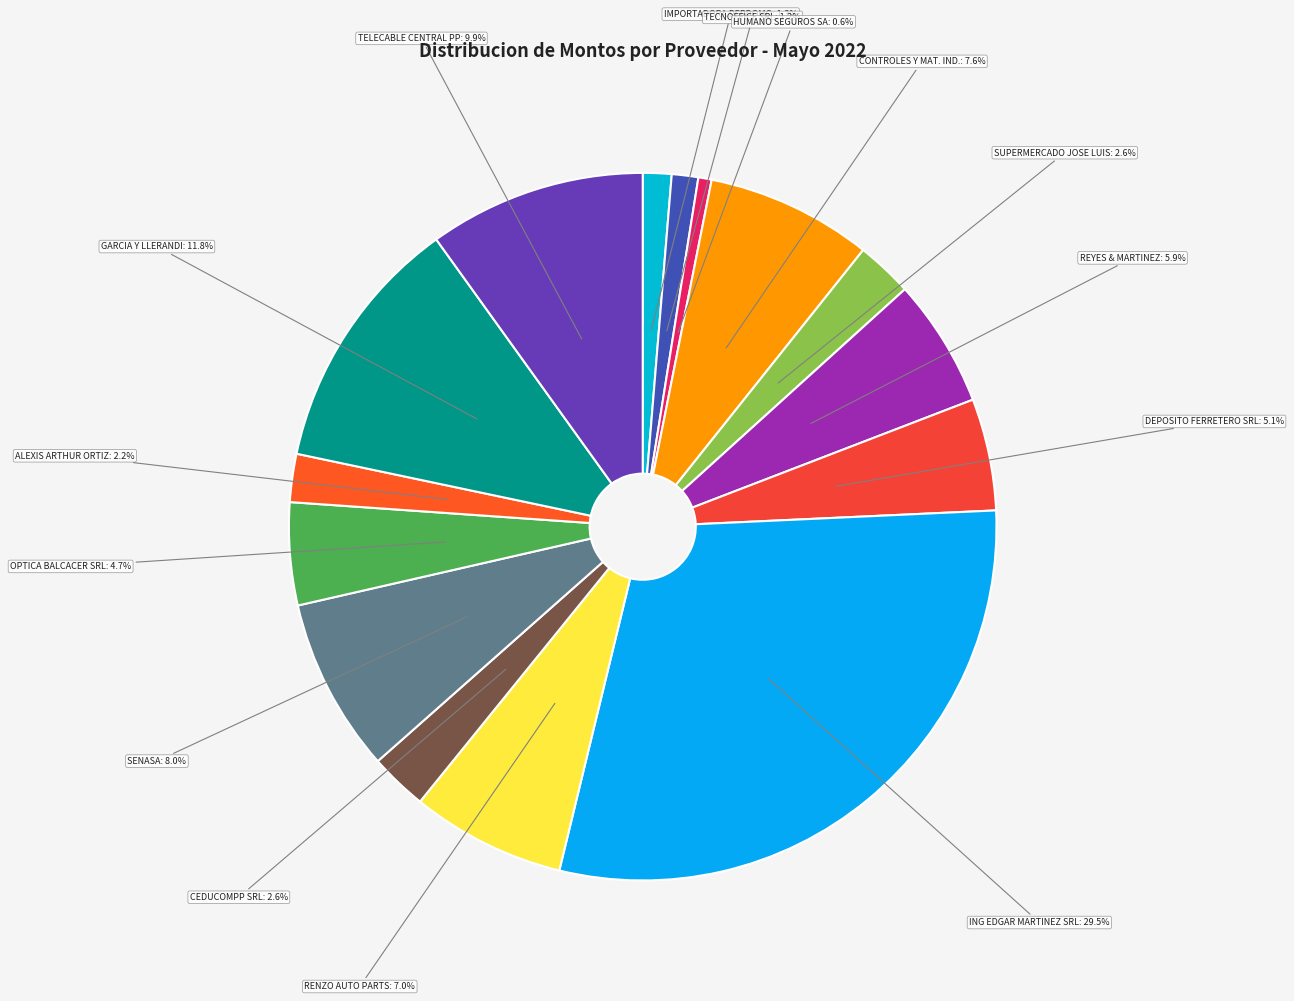

To the nearest percent, what is the difference between the largest and smallest slice percentages?

29%